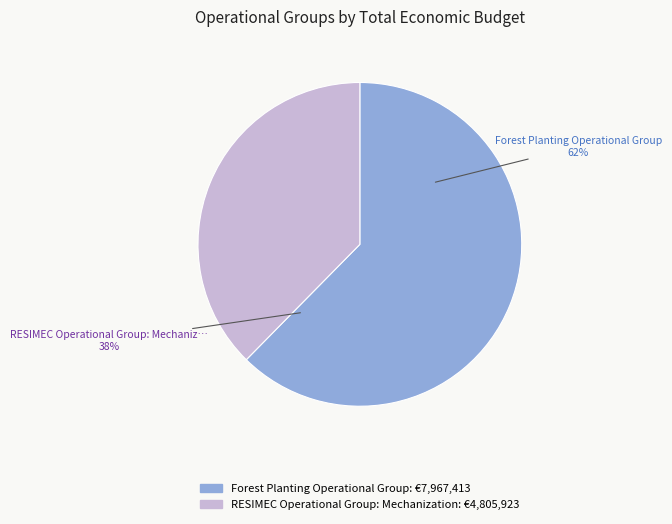

What percentage do Forest Planting Operational Group and RESIMEC Operational Group: Mechanization together represent?

100.0%